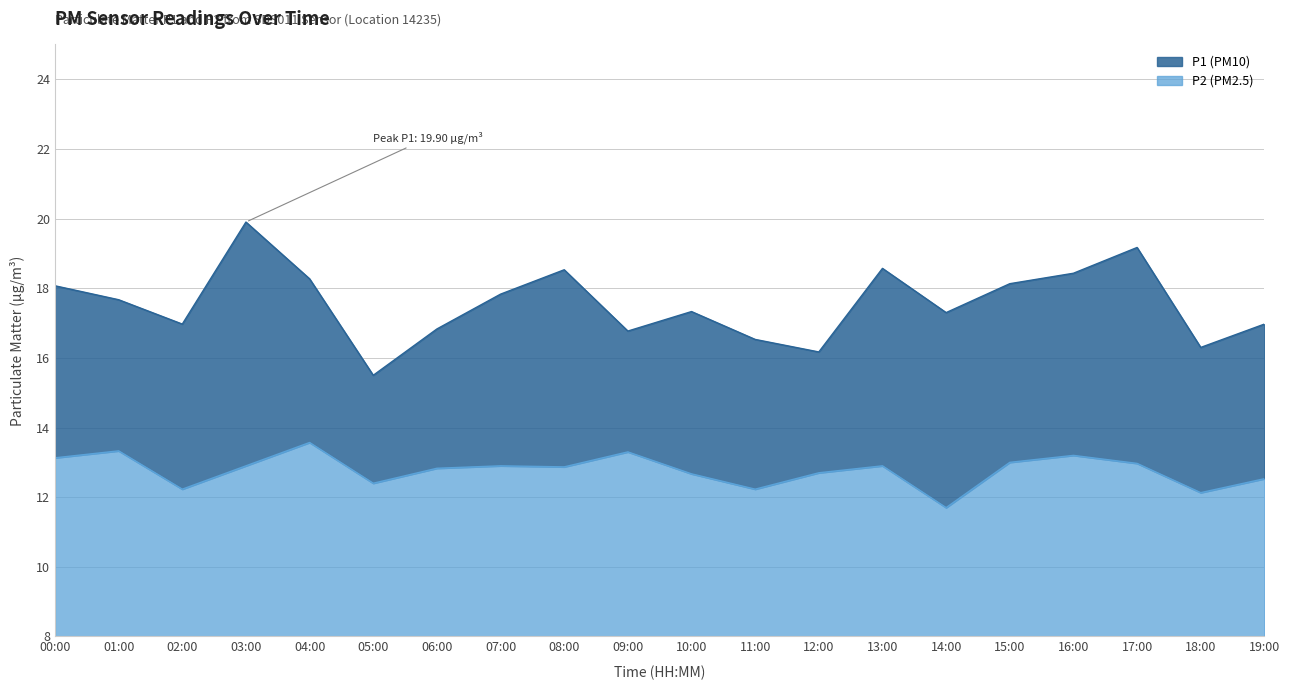

At how many categories does at least one series exceed 13?

20